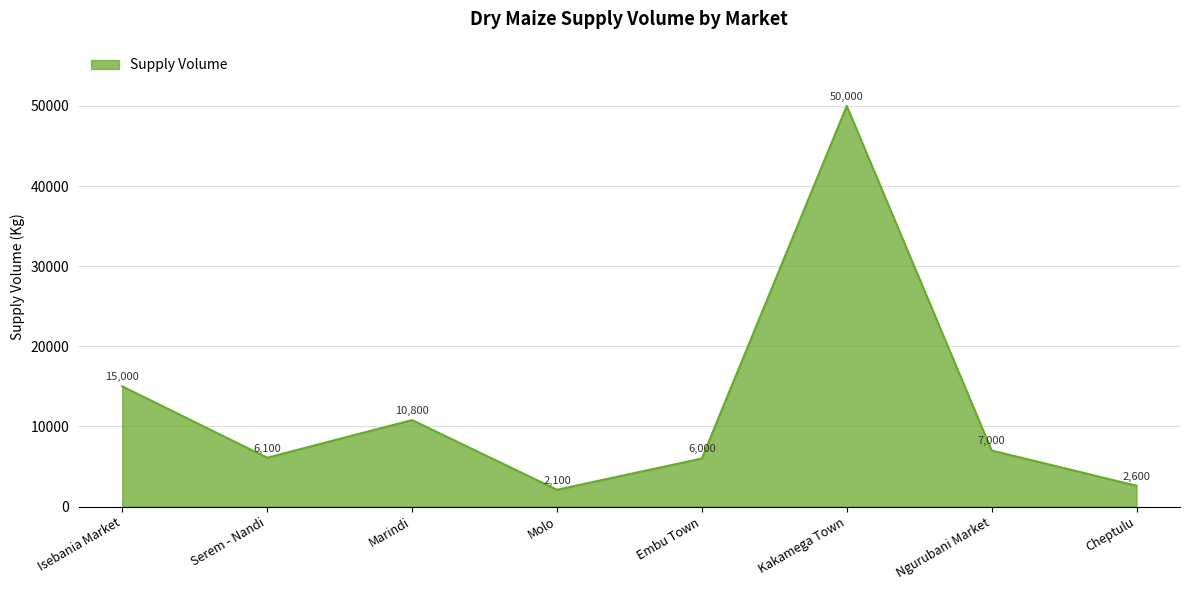

How many lines are shown in the chart?

1